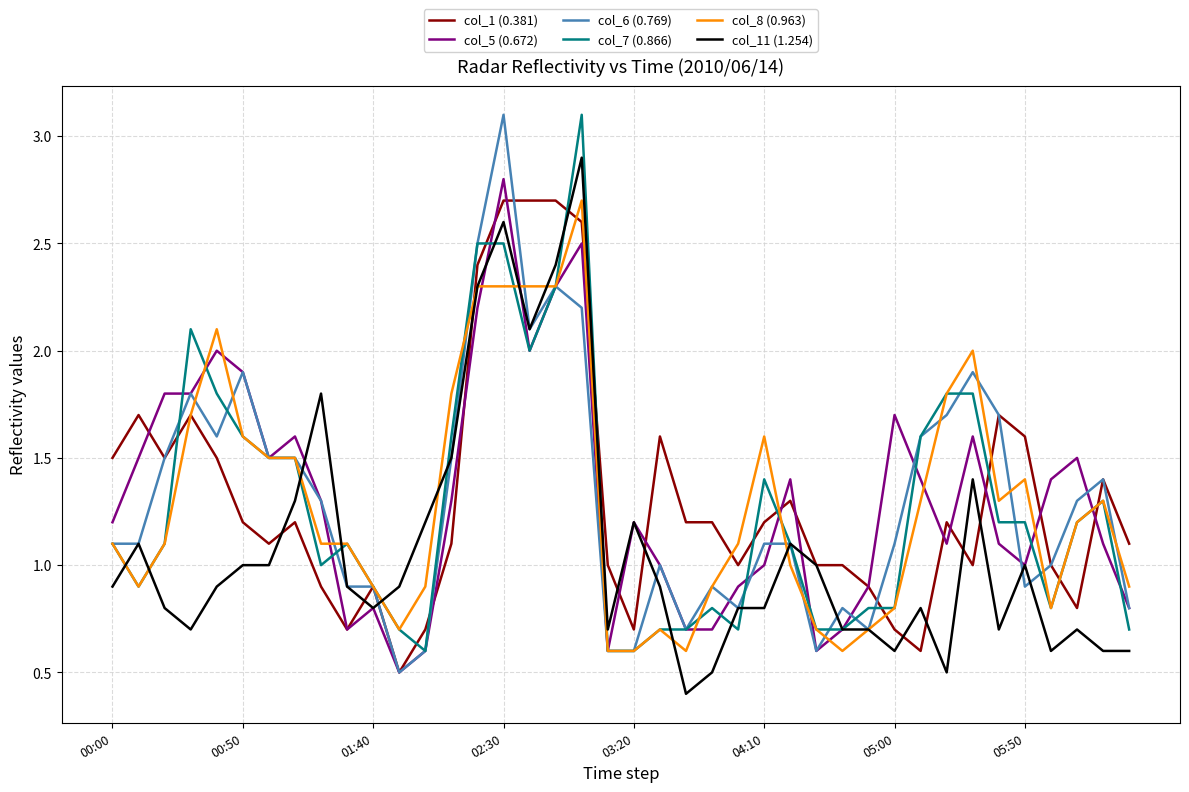

Reading right to left, transcribe all the data shown in this chart.

col_1 (0.381): 1.1	1.4	0.8	1.0	1.6	1.7	1.0	1.2	0.6	0.7	0.9	1.0	1.0	1.3	1.2	1.0	1.2	1.2	1.6	0.7	1.0	2.6	2.7	2.7	2.7	2.4	1.1	0.7	0.5	0.9	0.7	0.9	1.2	1.1	1.2	1.5	1.7	1.5	1.7	1.5
col_5 (0.672): 0.8	1.1	1.5	1.4	1.0	1.1	1.6	1.1	1.4	1.7	0.9	0.7	0.6	1.4	1.0	0.9	0.7	0.7	1.0	1.2	0.6	2.5	2.3	2.0	2.8	2.2	1.3	0.6	0.5	0.8	0.7	1.3	1.6	1.5	1.9	2.0	1.8	1.8	1.5	1.2
col_6 (0.769): 0.8	1.4	1.3	1.0	0.9	1.7	1.9	1.7	1.6	1.1	0.7	0.8	0.6	1.1	1.1	0.8	0.9	0.7	1.0	0.6	0.6	2.2	2.3	2.1	3.1	2.5	1.5	0.6	0.5	0.9	0.9	1.3	1.5	1.5	1.9	1.6	1.8	1.5	1.1	1.1
col_7 (0.866): 0.7	1.3	1.2	0.8	1.2	1.2	1.8	1.8	1.6	0.8	0.8	0.7	0.7	1.1	1.4	0.7	0.8	0.7	0.7	0.6	0.6	3.1	2.3	2.0	2.5	2.5	1.6	0.6	0.7	0.9	1.1	1.0	1.5	1.5	1.6	1.8	2.1	1.1	0.9	1.1
col_8 (0.963): 0.9	1.3	1.2	0.8	1.4	1.3	2.0	1.8	1.3	0.8	0.7	0.6	0.7	1.0	1.6	1.1	0.9	0.6	0.7	0.6	0.6	2.7	2.3	2.3	2.3	2.3	1.8	0.9	0.7	0.9	1.1	1.1	1.5	1.5	1.6	2.1	1.7	1.1	0.9	1.1
col_11 (1.254): 0.6	0.6	0.7	0.6	1.0	0.7	1.4	0.5	0.8	0.6	0.7	0.7	1.0	1.1	0.8	0.8	0.5	0.4	0.9	1.2	0.7	2.9	2.4	2.1	2.6	2.3	1.5	1.2	0.9	0.8	0.9	1.8	1.3	1.0	1.0	0.9	0.7	0.8	1.1	0.9